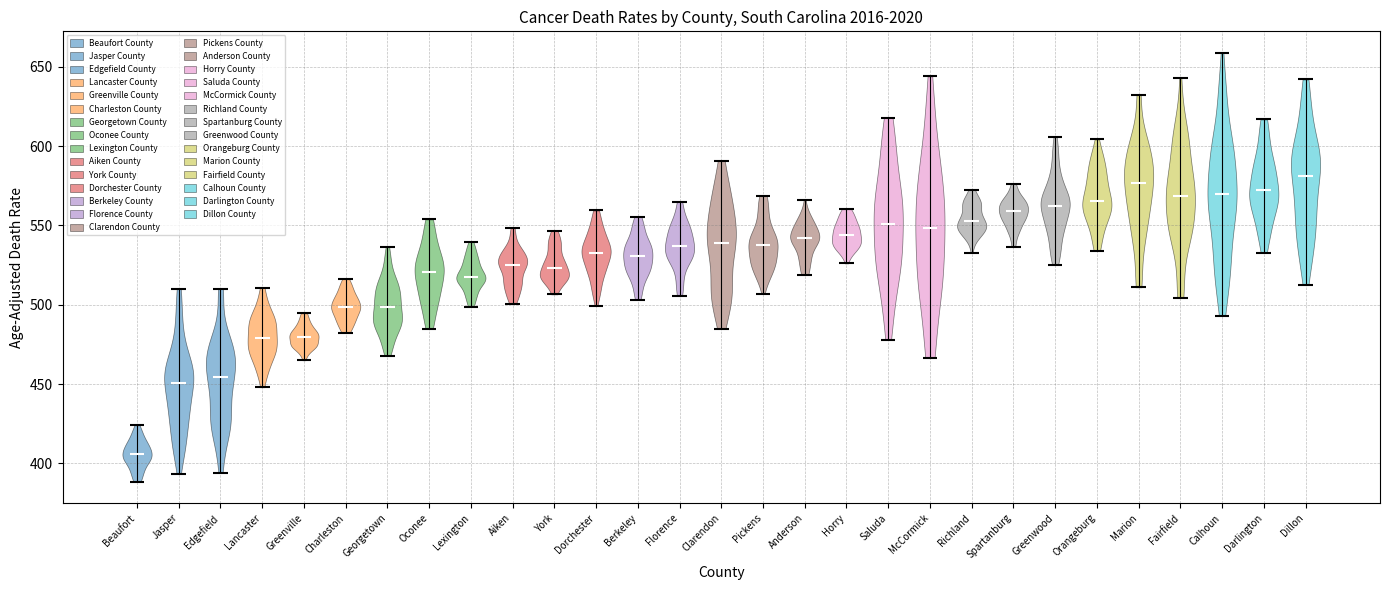

Reading left to right, read every violin against the y-axis: where its median line is, and the lowest and highest points it reaches. The values are not printed on the chart, so give them approximately, as read against the axis.

Beaufort: median line 405, lowest point 390, highest point 425
Jasper: median line 450, lowest point 395, highest point 510
Edgefield: median line 455, lowest point 395, highest point 510
Lancaster: median line 480, lowest point 450, highest point 510
Greenville: median line 480, lowest point 465, highest point 495
Charleston: median line 500, lowest point 480, highest point 515
Georgetown: median line 500, lowest point 470, highest point 535
Oconee: median line 520, lowest point 485, highest point 555
Lexington: median line 520, lowest point 500, highest point 540
Aiken: median line 525, lowest point 500, highest point 550
York: median line 525, lowest point 505, highest point 545
Dorchester: median line 530, lowest point 500, highest point 560
Berkeley: median line 530, lowest point 505, highest point 555
Florence: median line 535, lowest point 505, highest point 565
Clarendon: median line 540, lowest point 485, highest point 590
Pickens: median line 540, lowest point 505, highest point 570
Anderson: median line 540, lowest point 520, highest point 565
Horry: median line 545, lowest point 525, highest point 560
Saluda: median line 550, lowest point 480, highest point 620
McCormick: median line 550, lowest point 465, highest point 645
Richland: median line 555, lowest point 535, highest point 575
Spartanburg: median line 560, lowest point 535, highest point 575
Greenwood: median line 560, lowest point 525, highest point 605
Orangeburg: median line 565, lowest point 535, highest point 605
Marion: median line 575, lowest point 510, highest point 635
Fairfield: median line 570, lowest point 505, highest point 645
Calhoun: median line 570, lowest point 495, highest point 660
Darlington: median line 570, lowest point 535, highest point 615
Dillon: median line 580, lowest point 510, highest point 640